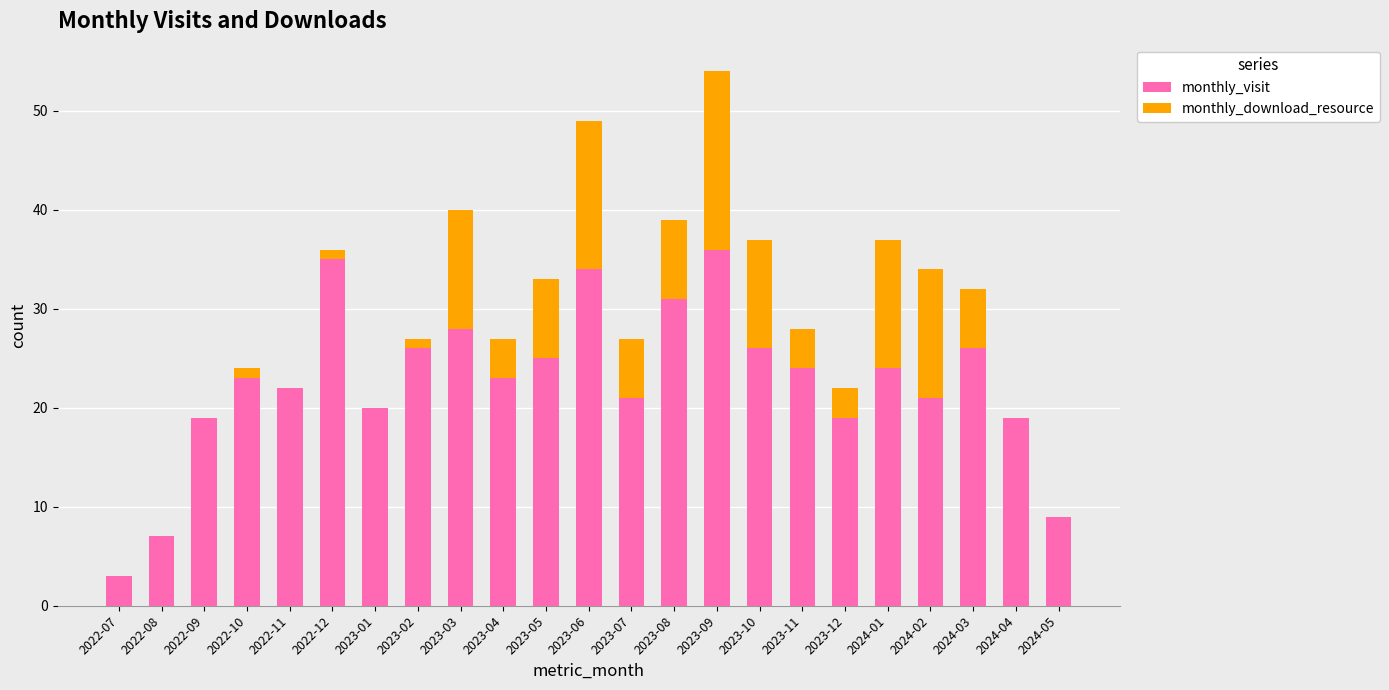

True or false: monthly_visit has a value of 23 at 2023-04.

True